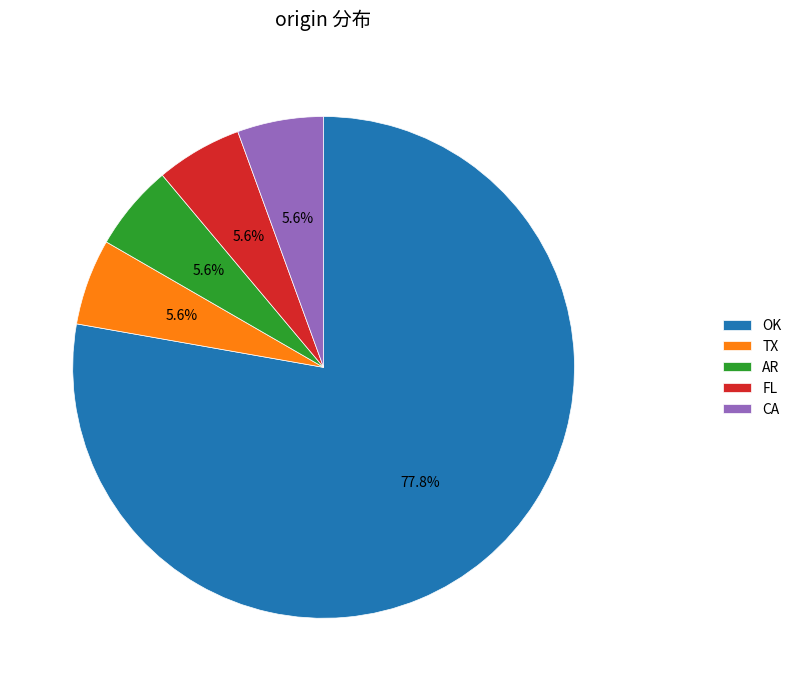

Approximately how many times larger is the value at TX compared to FL?

1.0